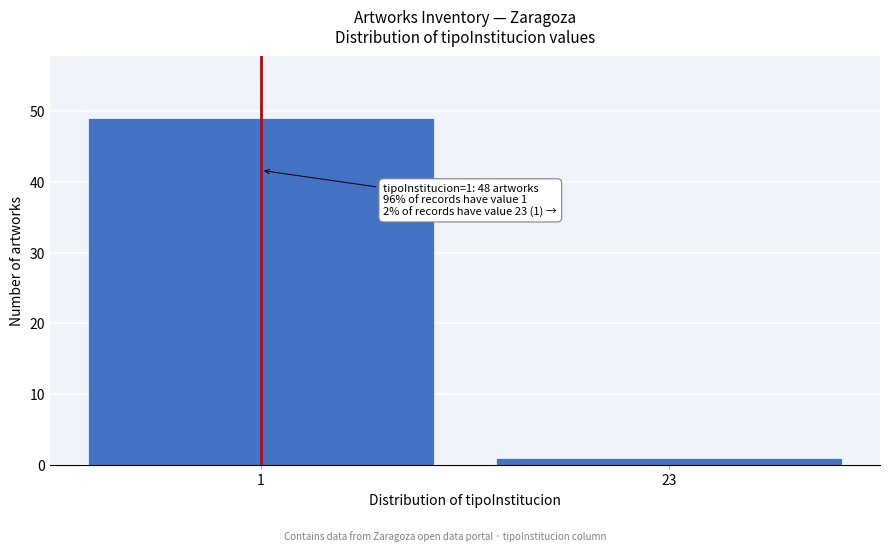

Reading right to left, transcribe all the data shown in this chart.

23=1	1=49